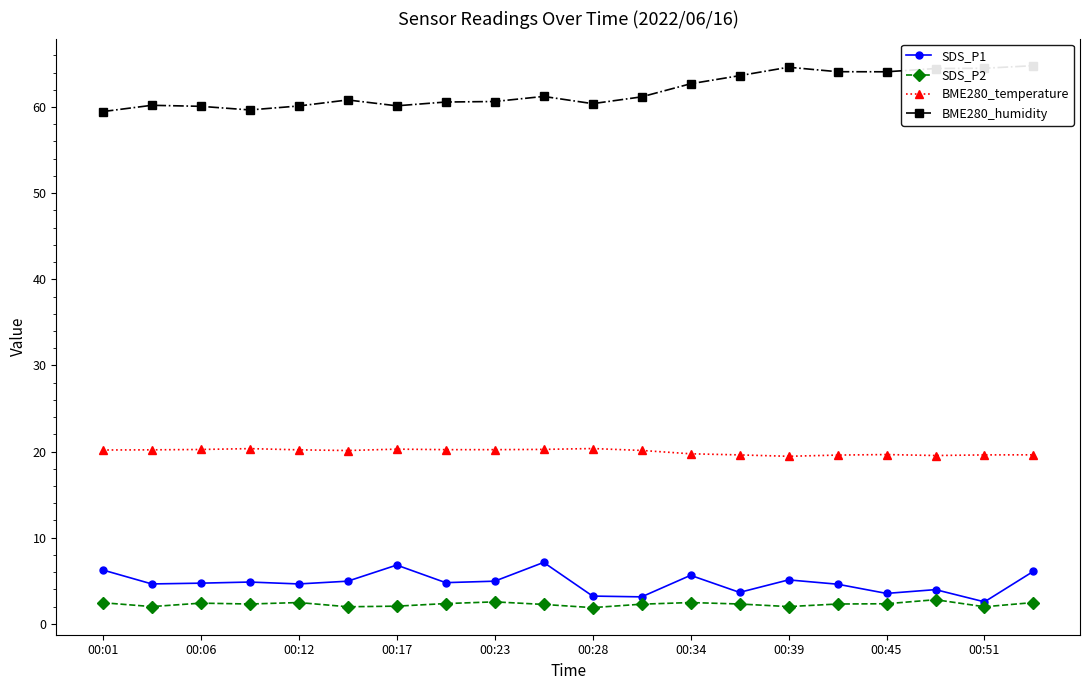

How many values in the SDS_P2 series are below 2?

3